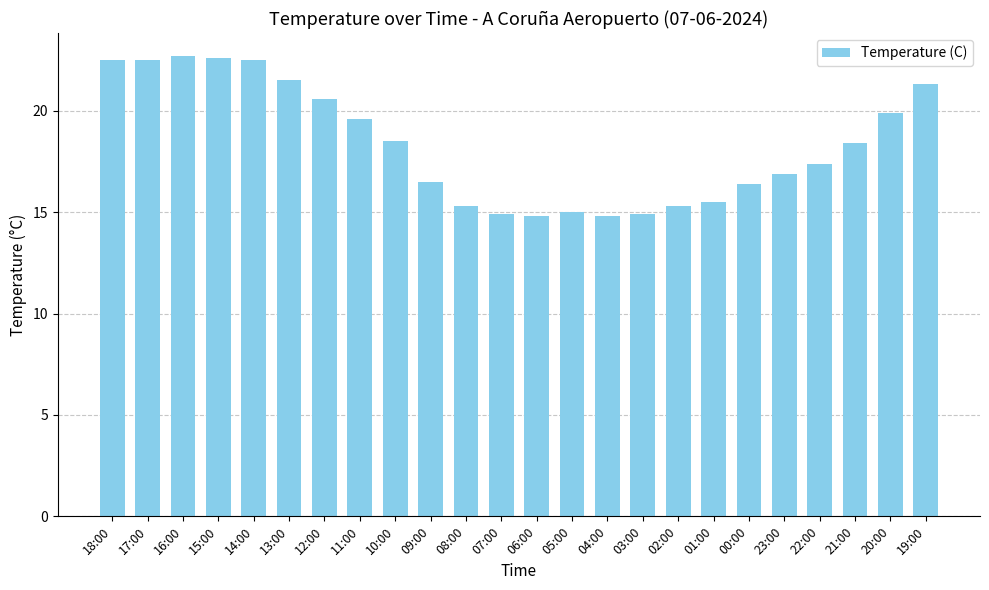

What is the label of the 11th bar from the left?

08:00